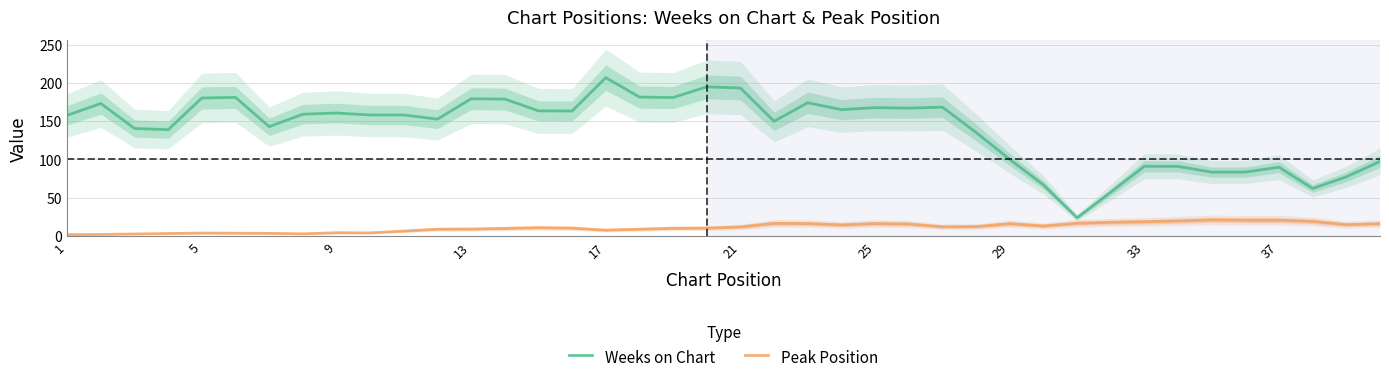

True or false: Peak Position and Weeks on Chart cross at least once.

False